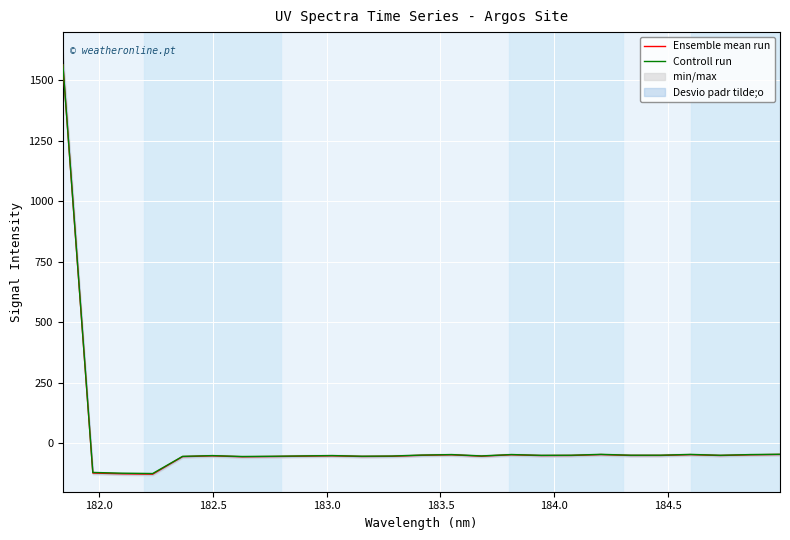

What is the value of the Ensemble mean run point at the 5th from the left?

-55.0